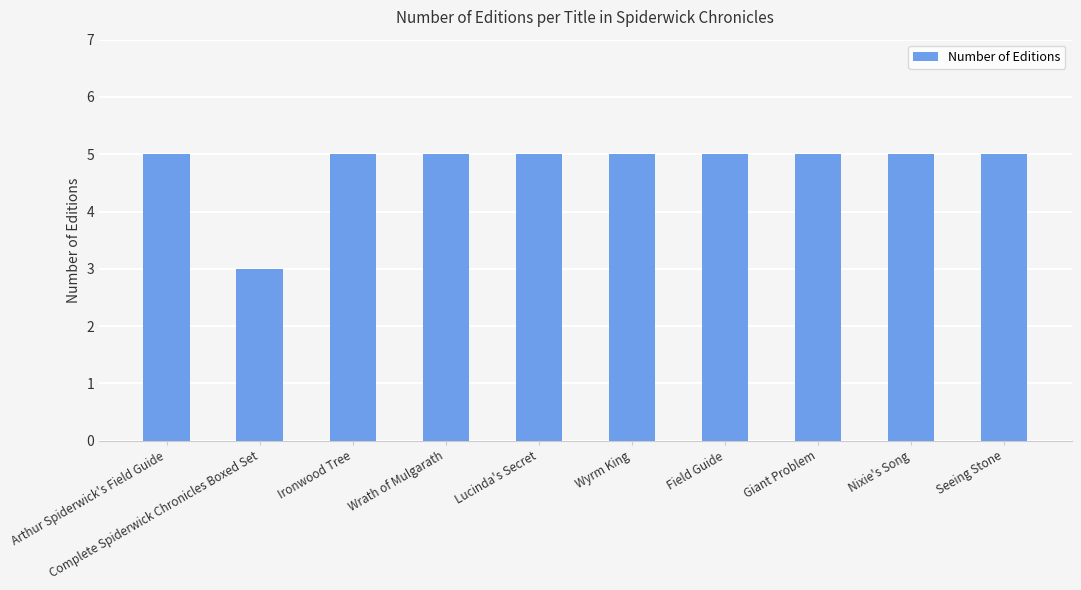

Reading left to right, transcribe all the data shown in this chart.

5	3	5	5	5	5	5	5	5	5